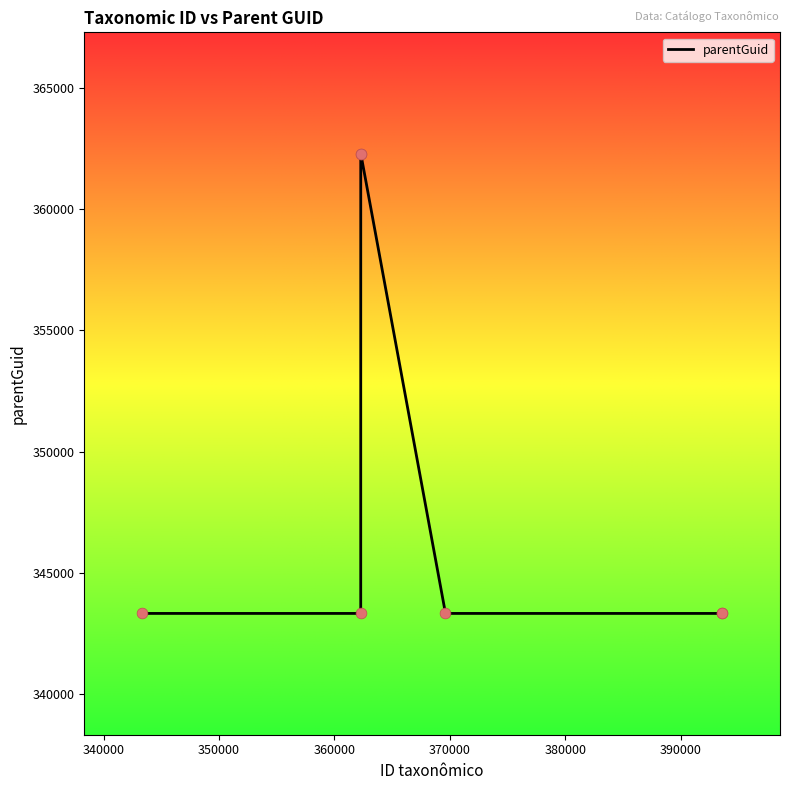

What is the average value?

348741